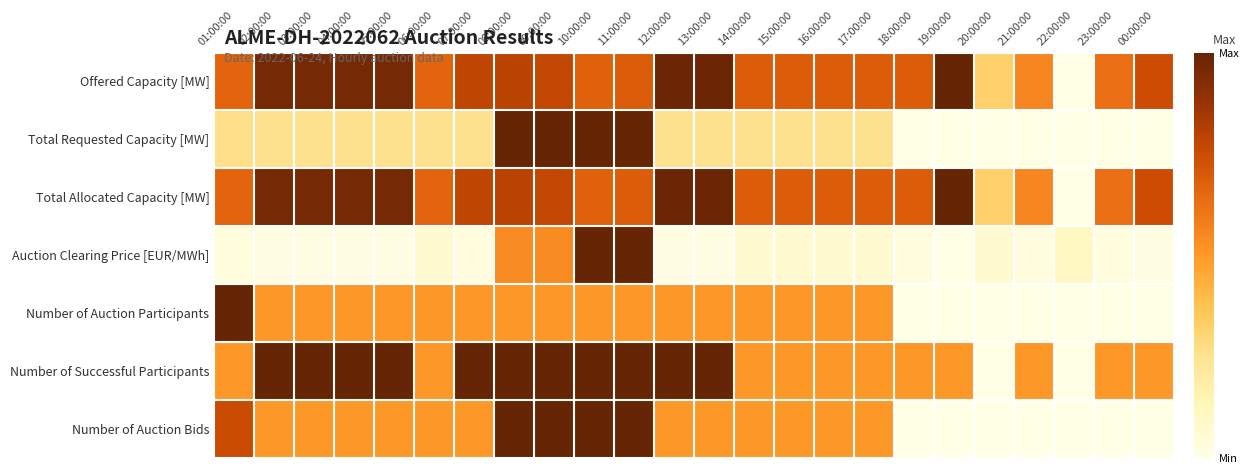

At how many categories does at least one series exceed 0?

24